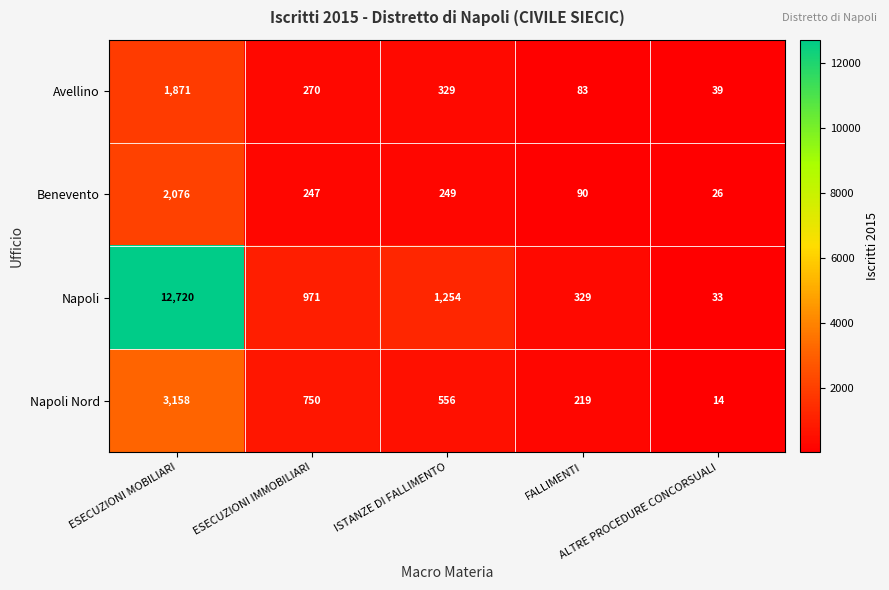

List the series in order of their peak value, lowest first.

Avellino, Benevento, Napoli Nord, Napoli